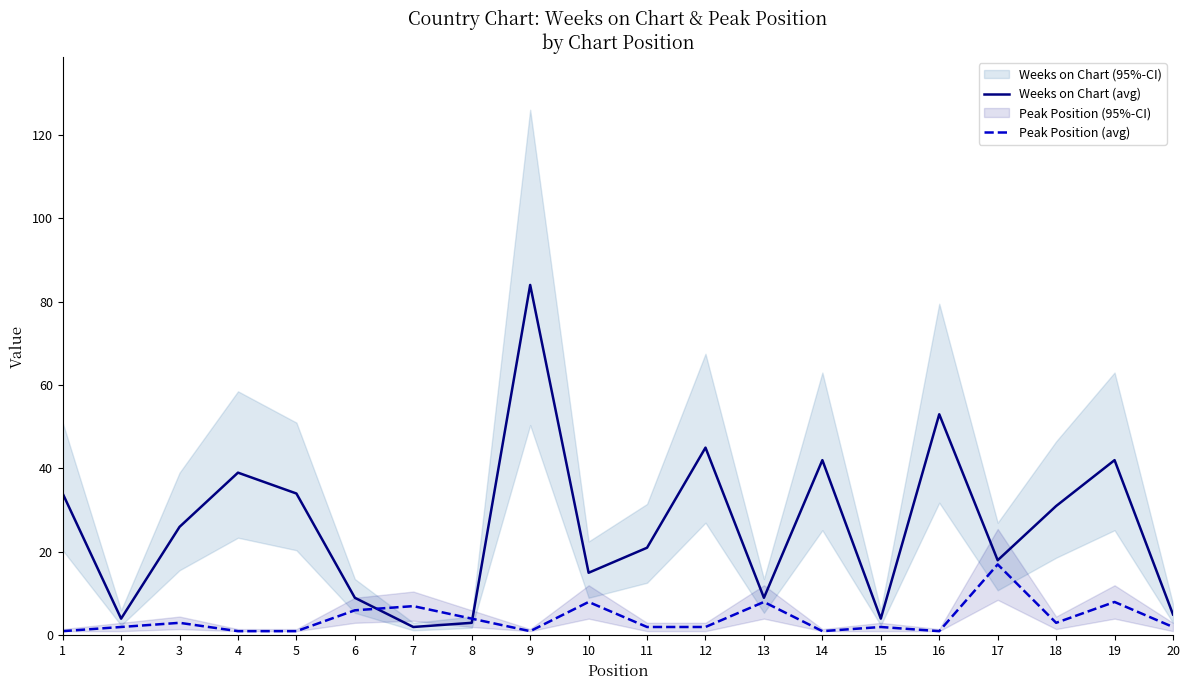

How many intersections are there between Weeks on Chart (avg) and Peak Position (avg)?

2